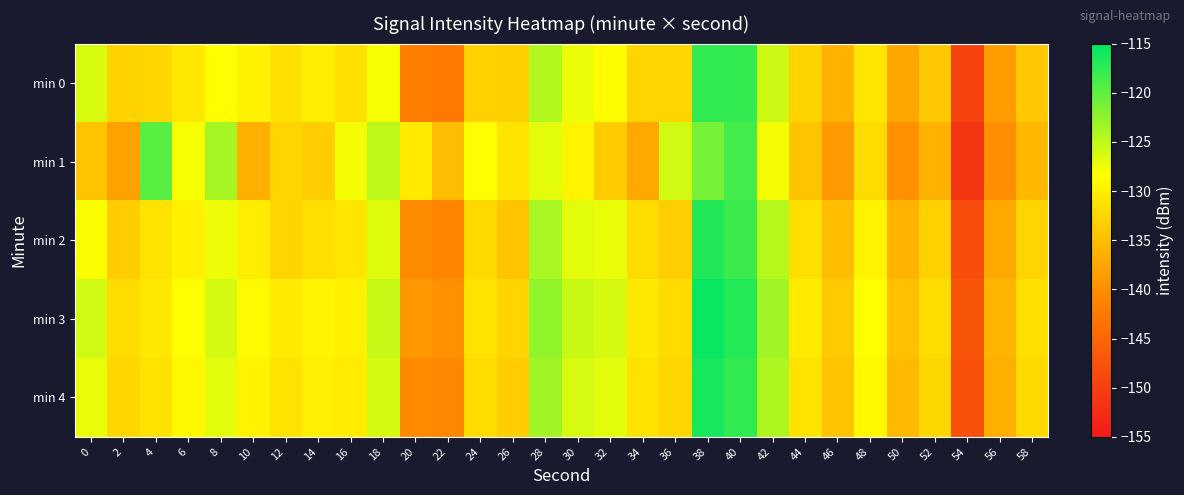

At 36, list the series in order from largest to smallest.

min 1, min 3, min 4, min 0, min 2